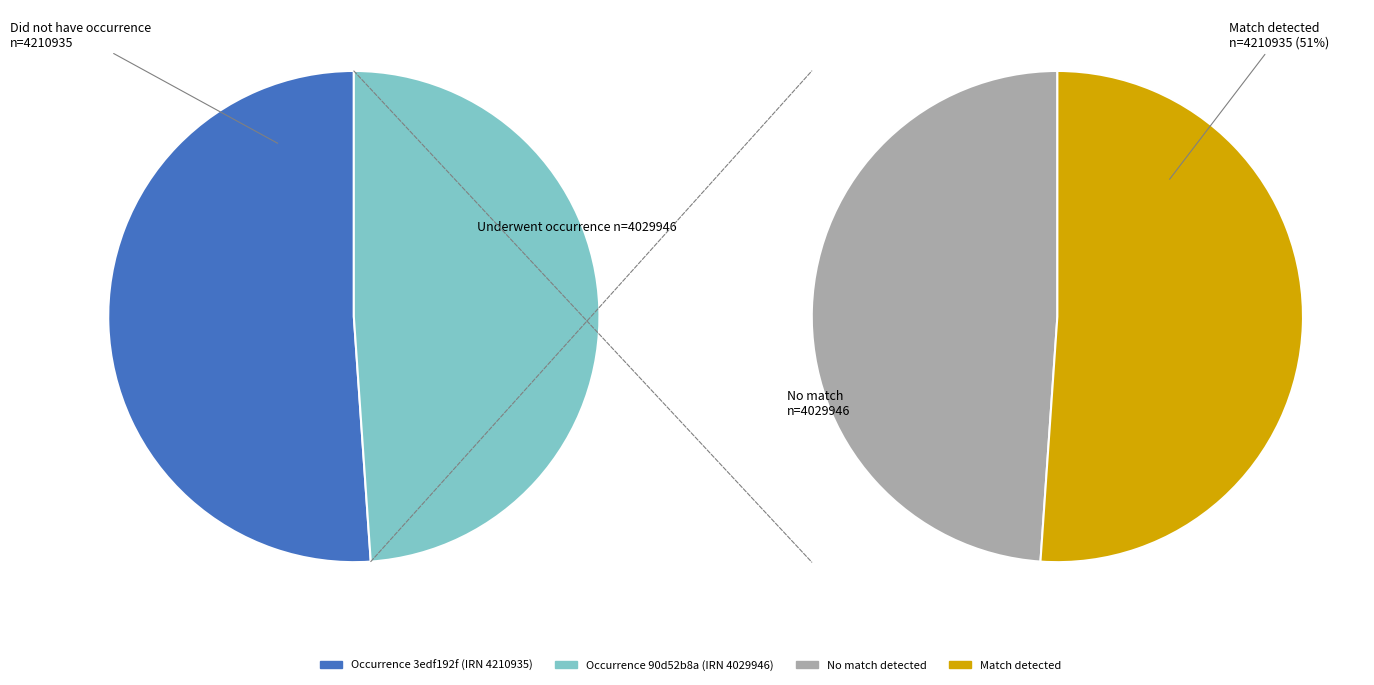

The 90d52b8a-fa67-4f78-83c8-04d6afd41f09 slice represents 37% of the pie. True or false?

False